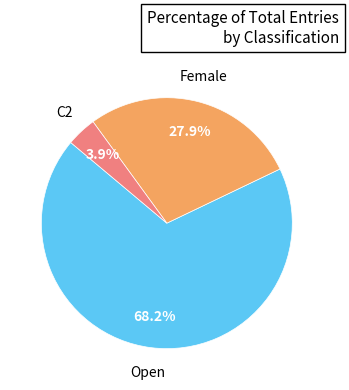

Is there a majority slice in this chart?

Yes